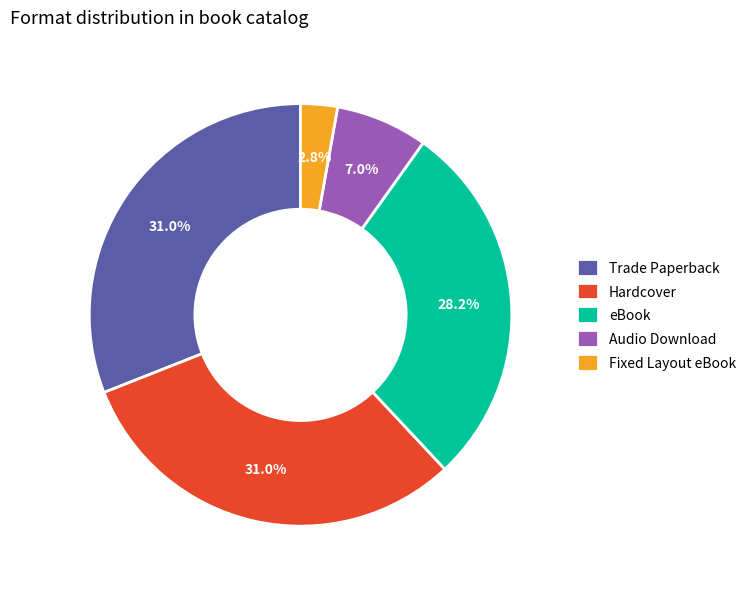

What percentage is NOT represented by Hardcover?

69.0%